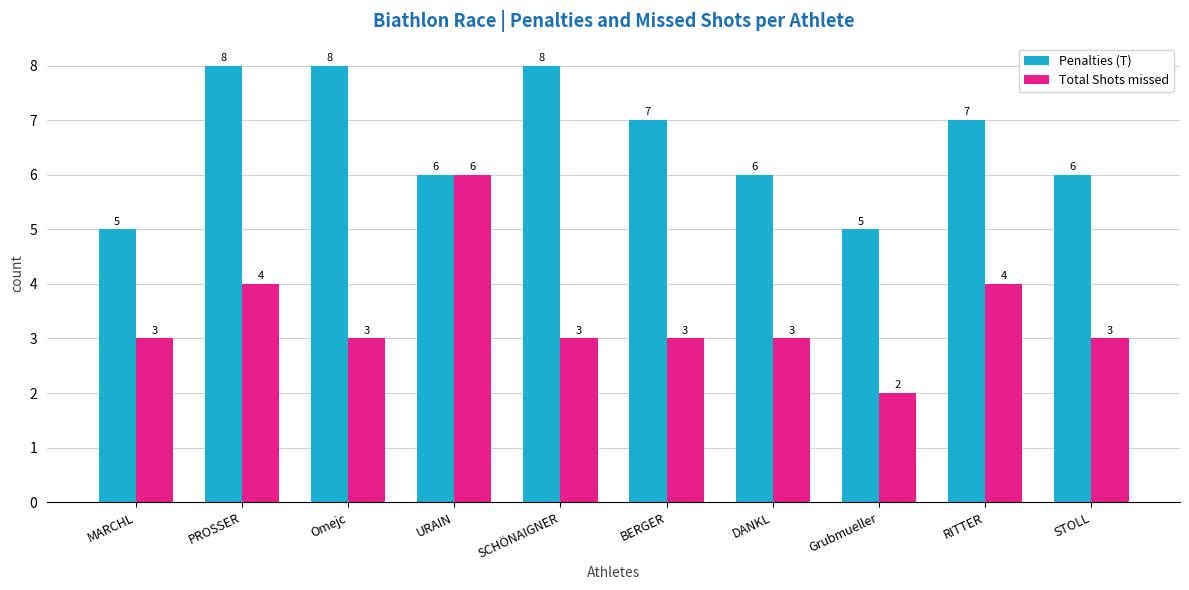

At how many categories does at least one series exceed 4?

10